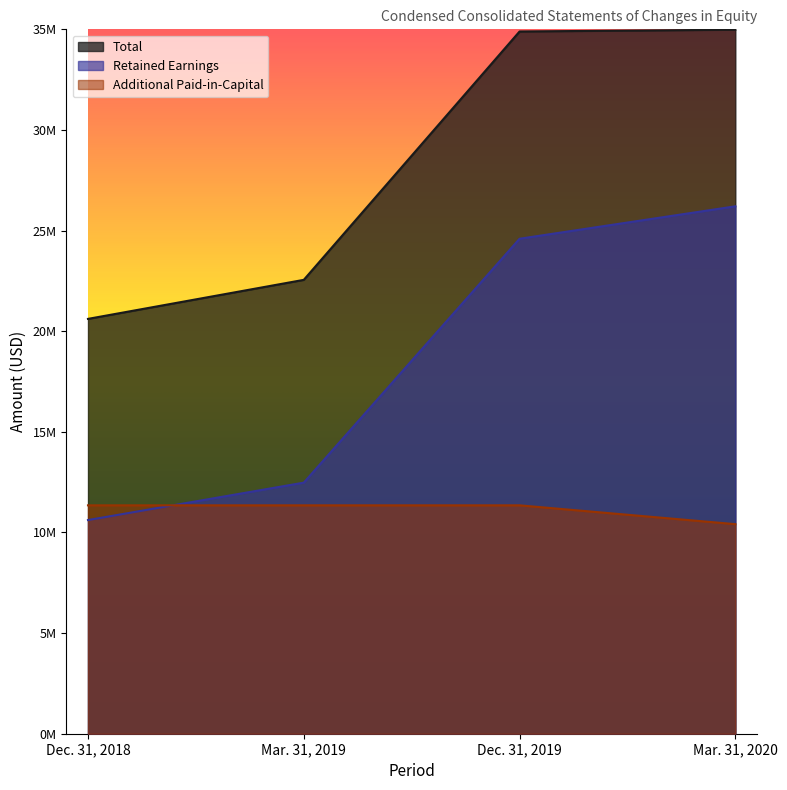

What is the total value across all series at Mar. 31, 2020?

71600733